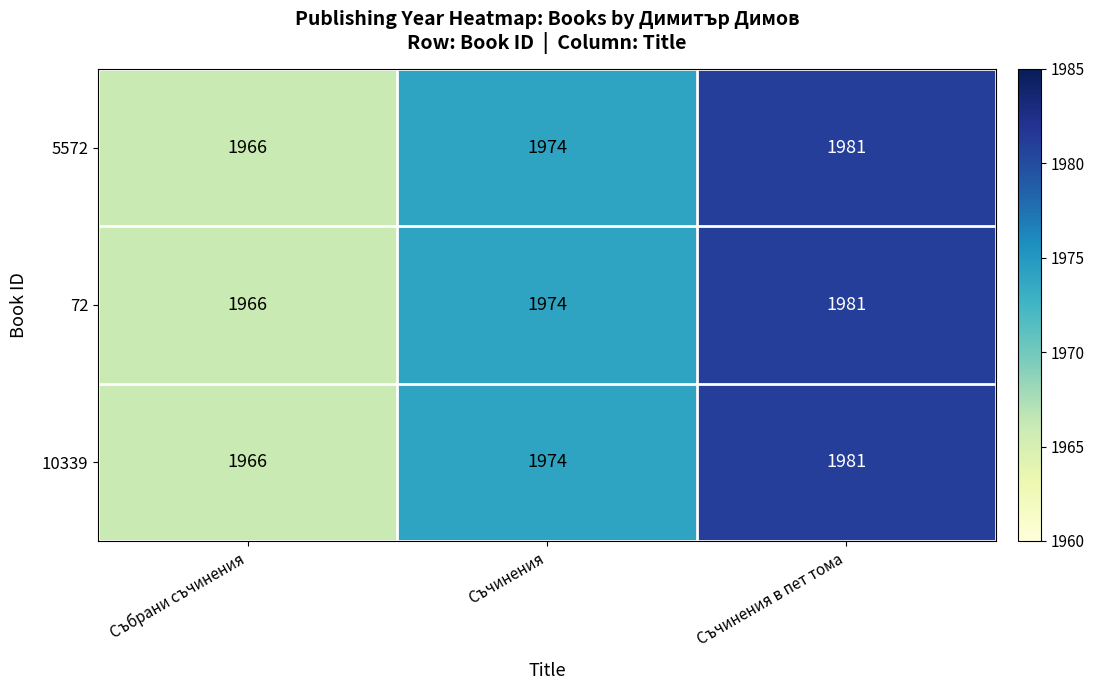

How many values in the 10339 series are below 1974?

1